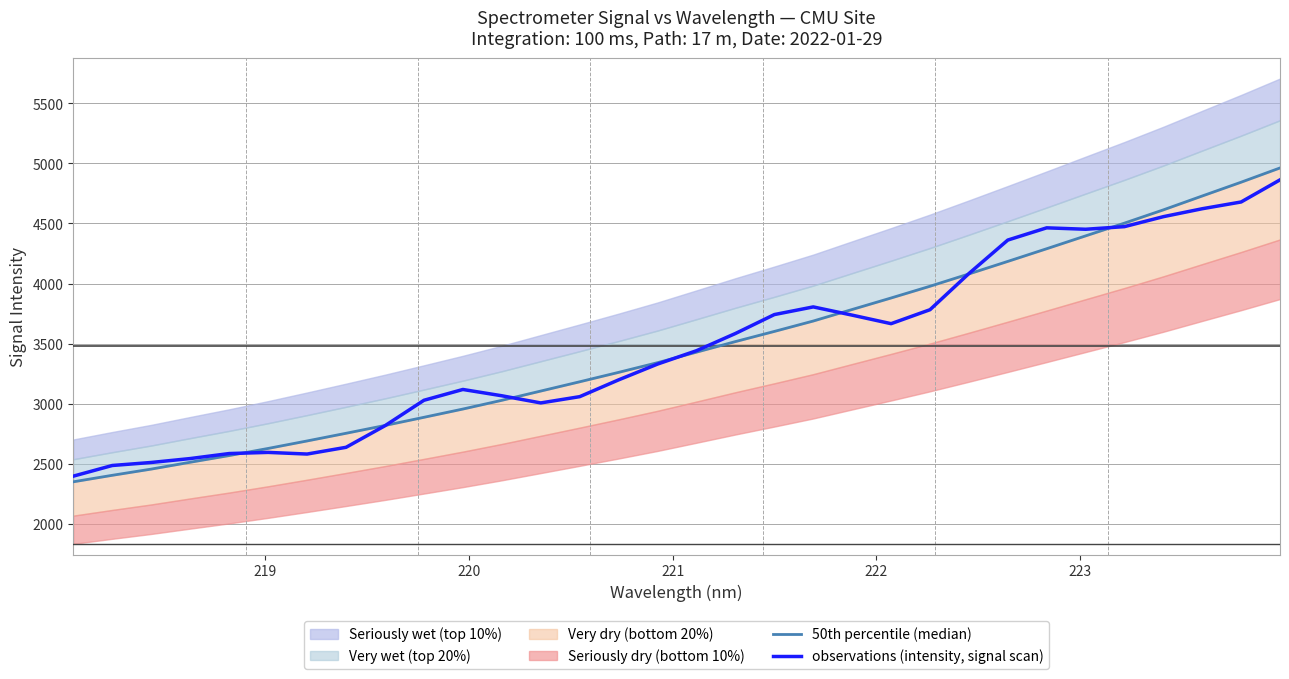

How many lines are shown in the chart?

2